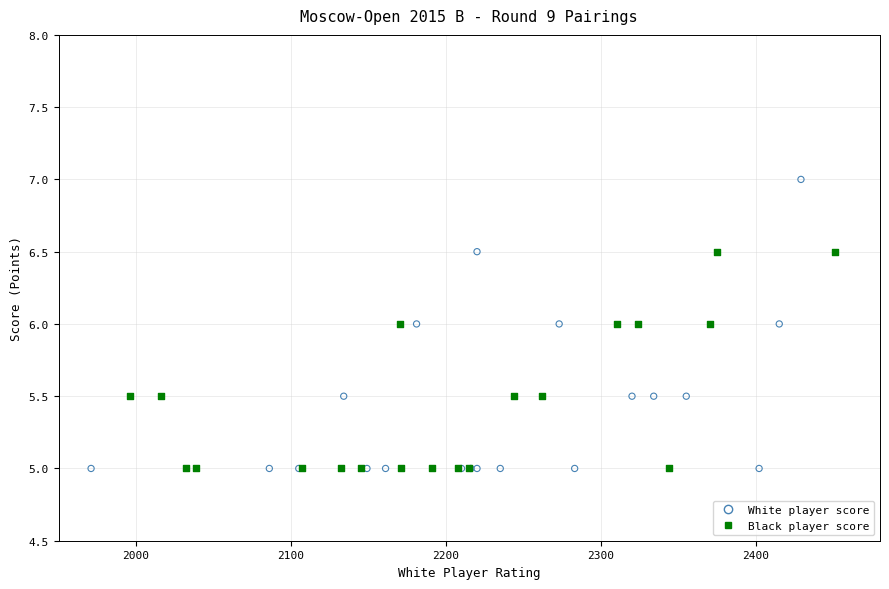

Which series reaches the maximum Y coordinate?

White player score